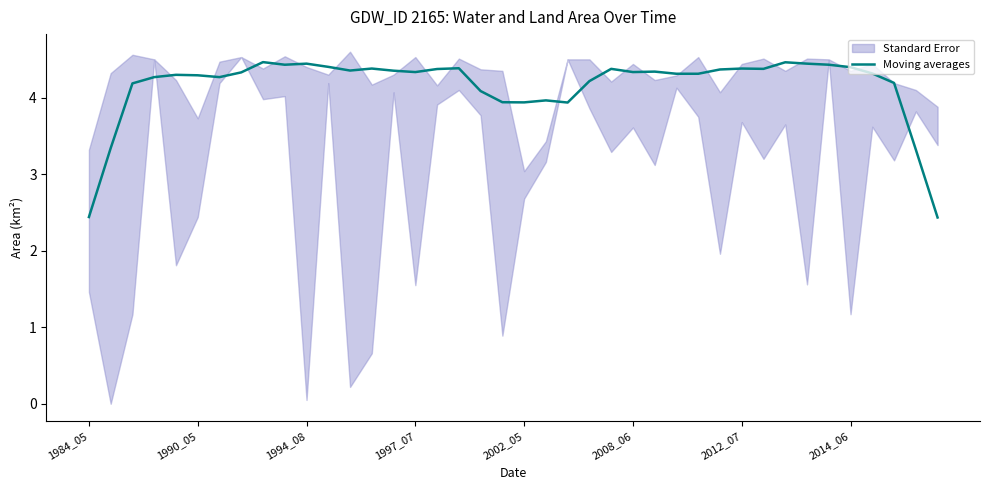

Is it true that Moving averages equals 3.9 at 2002_05?

True